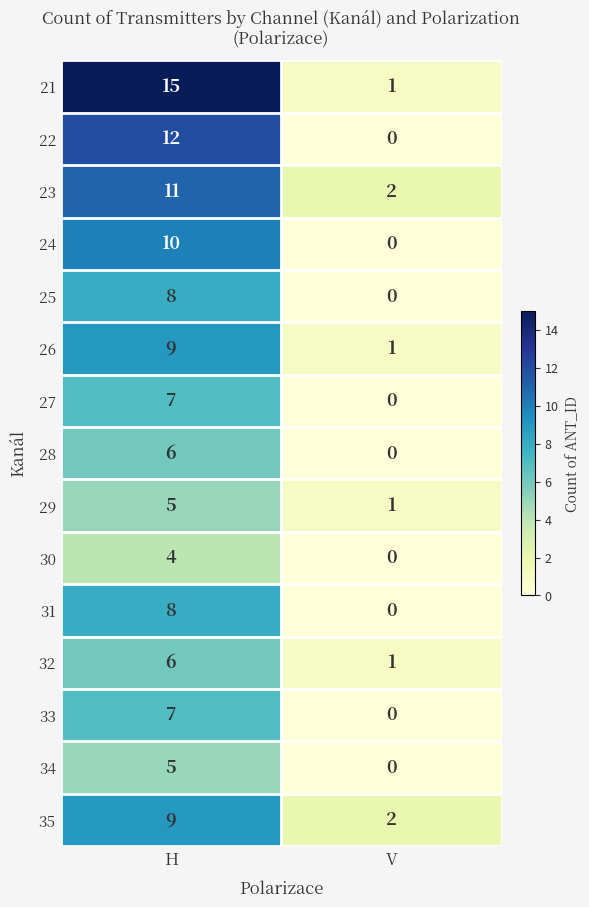

Which series has the largest range (max minus min)?

21